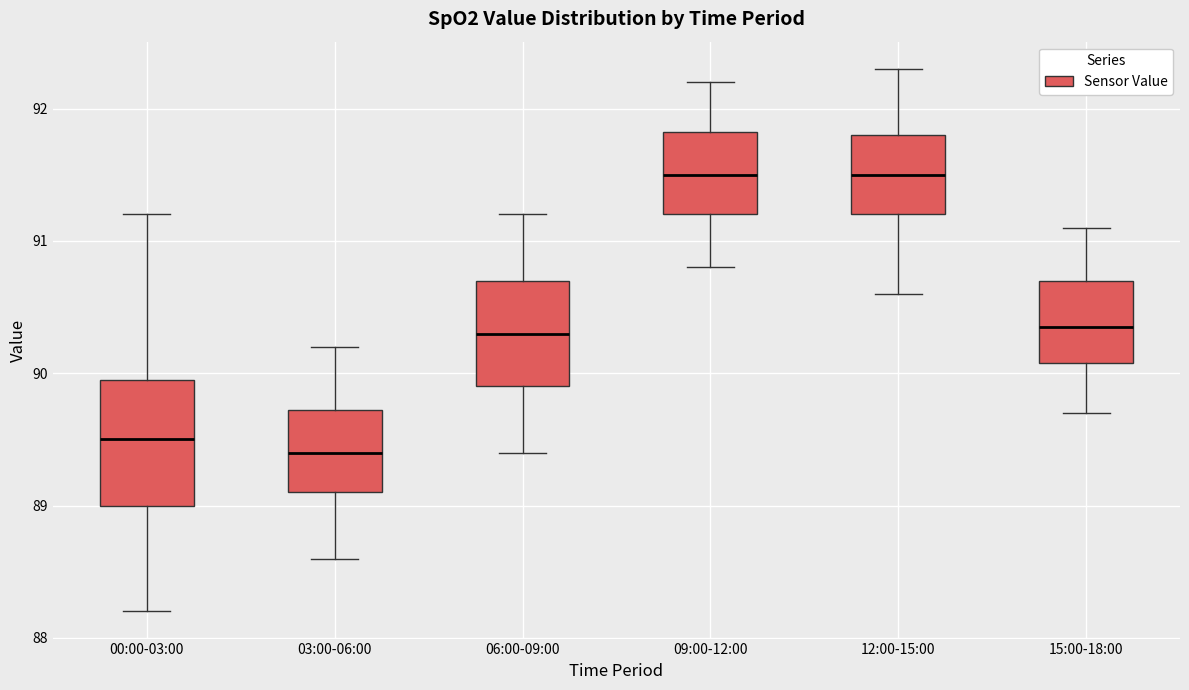

Reading left to right, read every box against the y-axis: the position of its median line, the range the box covers, and the ends of its whiskers. The values are not printed on the chart, so give them approximately, as read against the axis.

00:00-03:00: median 89.5, box 89.0 to 90.0, whiskers 88.2 to 91.2
03:00-06:00: median 89.4, box 89.1 to 89.7, whiskers 88.6 to 90.2
06:00-09:00: median 90.3, box 89.9 to 90.7, whiskers 89.4 to 91.2
09:00-12:00: median 91.5, box 91.2 to 91.8, whiskers 90.8 to 92.2
12:00-15:00: median 91.5, box 91.2 to 91.8, whiskers 90.6 to 92.3
15:00-18:00: median 90.4, box 90.1 to 90.7, whiskers 89.7 to 91.1